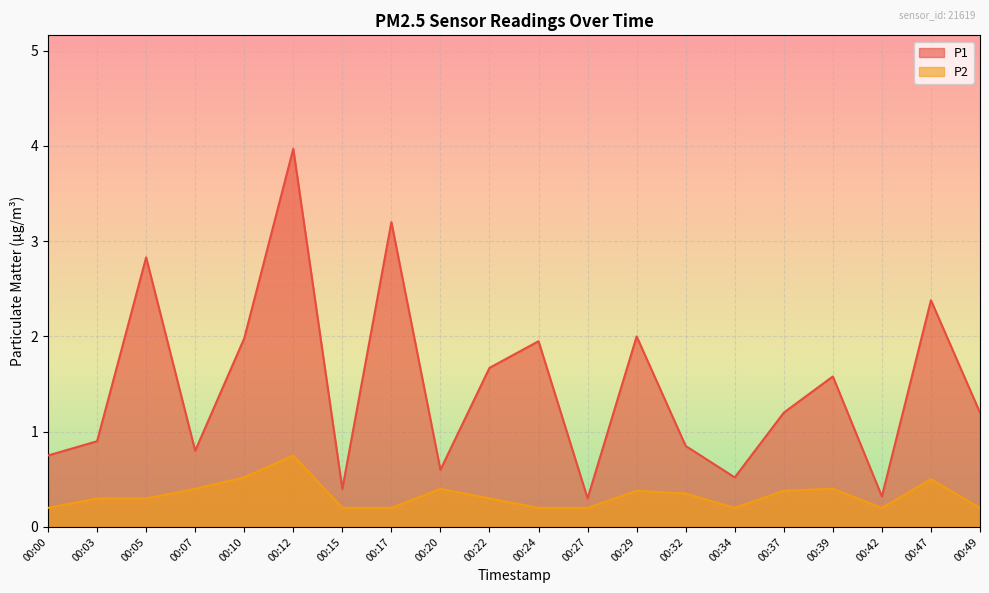

True or false: P2 and P1 intersect in this chart.

False